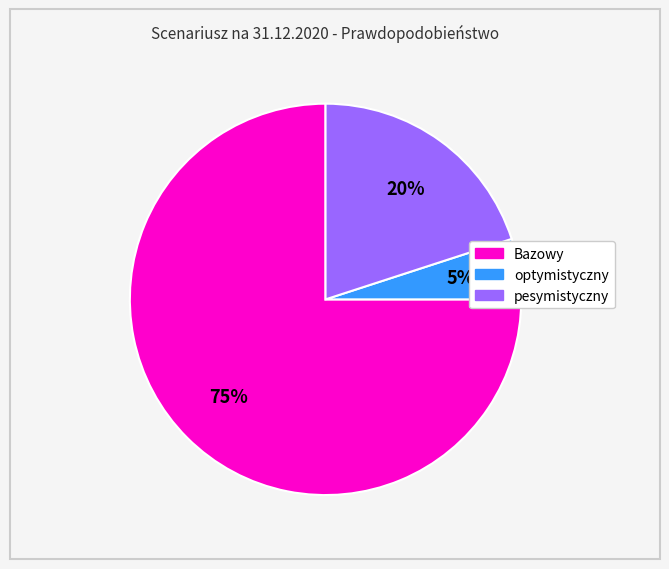

Is Bazowy the majority of the pie?

Yes